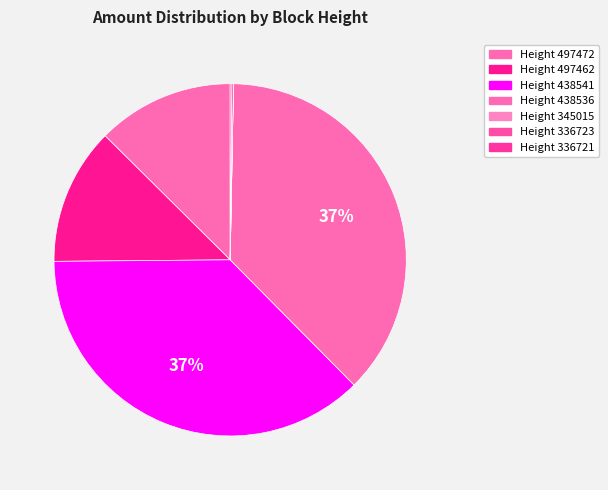

What percentage is NOT represented by Height 336723?

99.9%